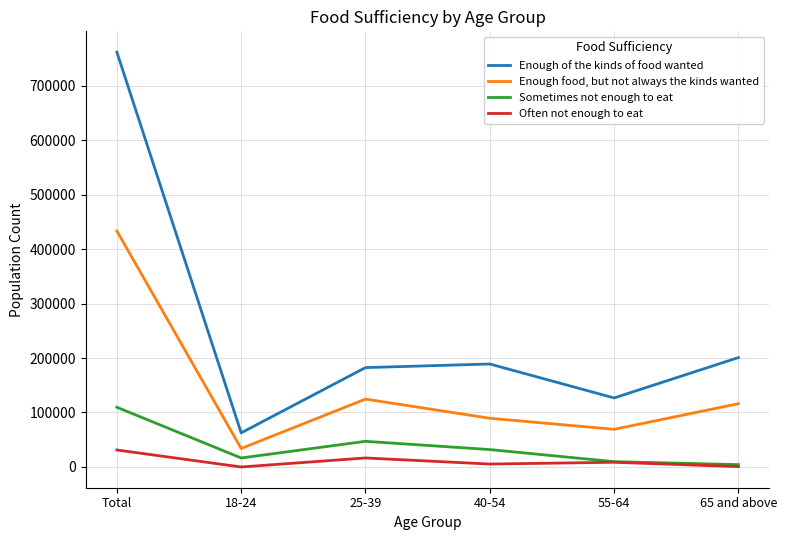

Which series has the largest range (max minus min)?

Enough of the kinds of food wanted